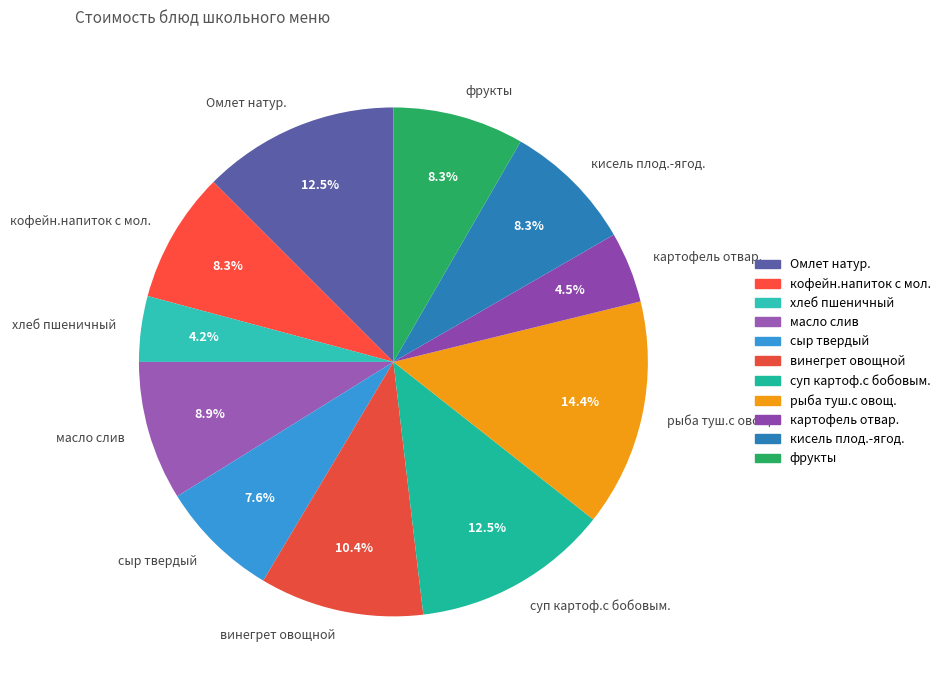

How many segments does this pie chart have?

11